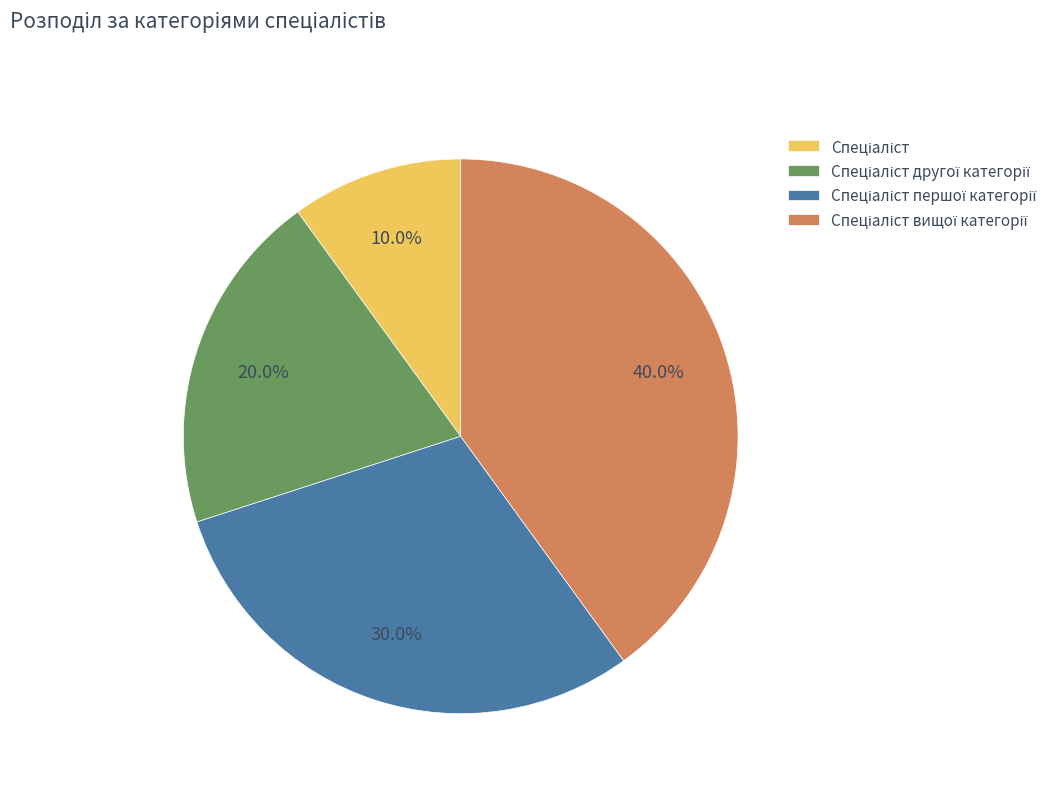

Is there any slice that represents more than half of the pie?

No